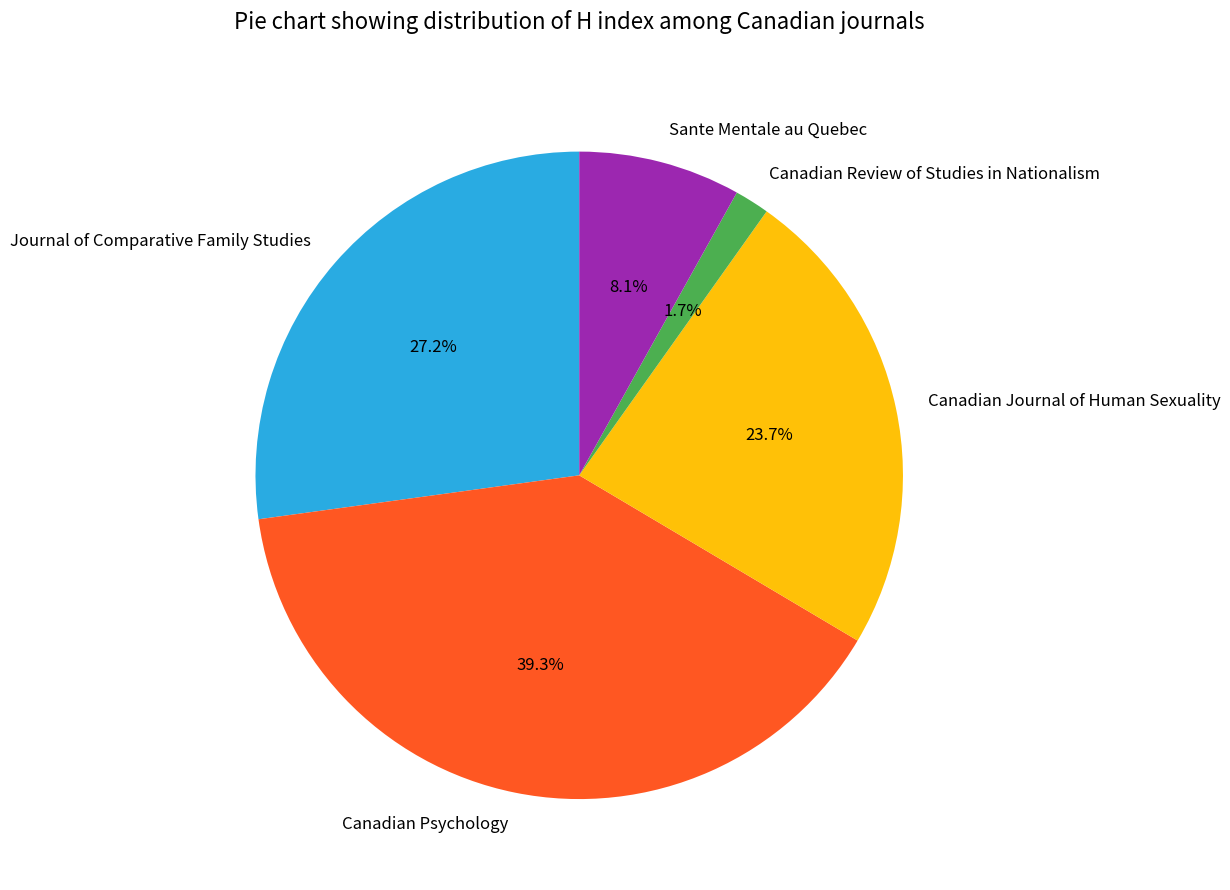

To the nearest percent, what is the average slice percentage?

20%